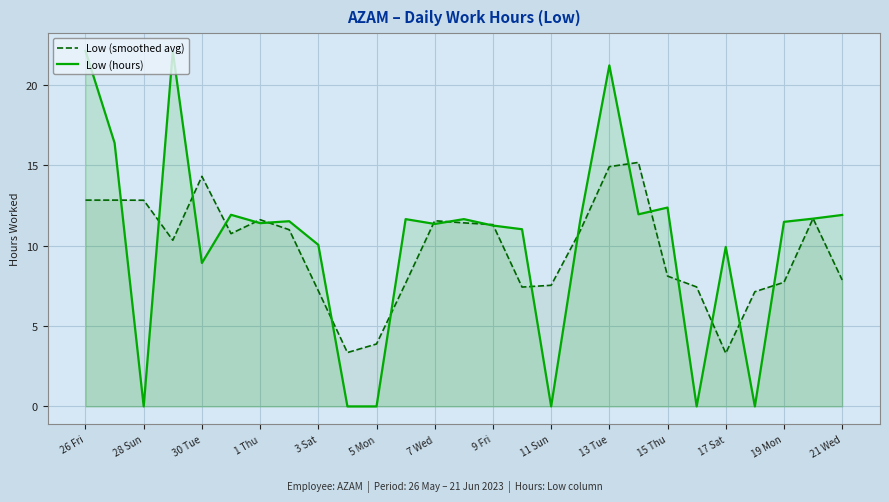

What is the approximate value of Low (smoothed avg) at 26 Fri?

12.8